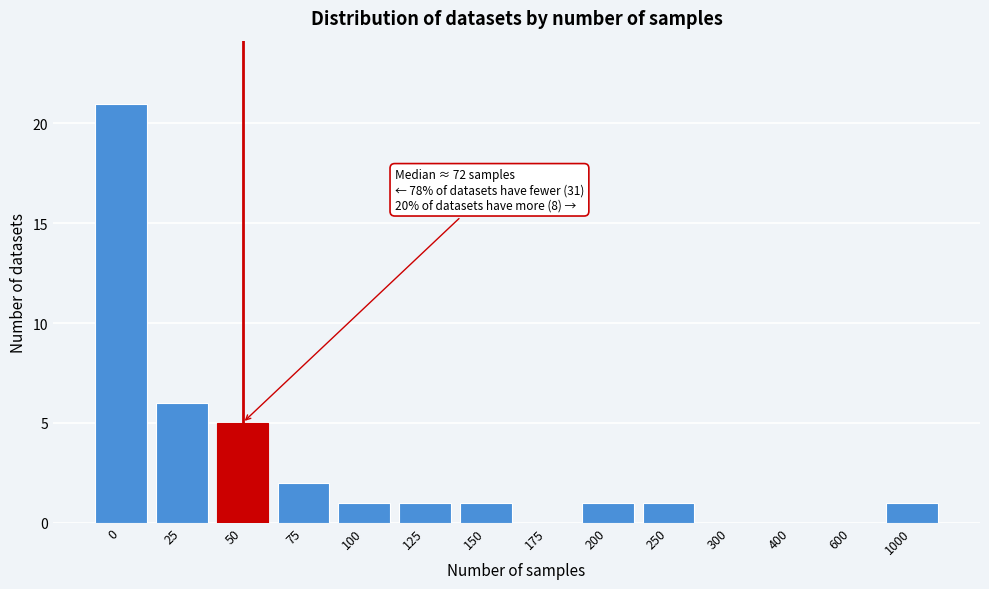

Reading left to right, what are all the values shown in this chart?

0=21	25=6	50=5	75=2	100=1	125=1	150=1	175=0	200=1	250=1	300=0	400=0	600=0	1000=1